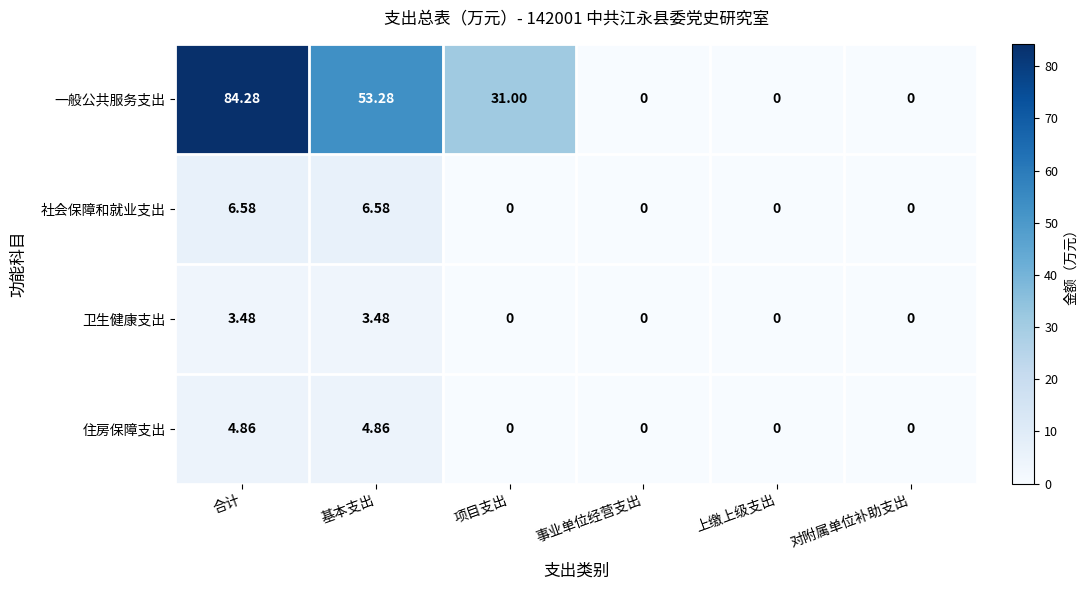

List the series in order of their peak value, highest first.

一般公共服务支出, 社会保障和就业支出, 住房保障支出, 卫生健康支出